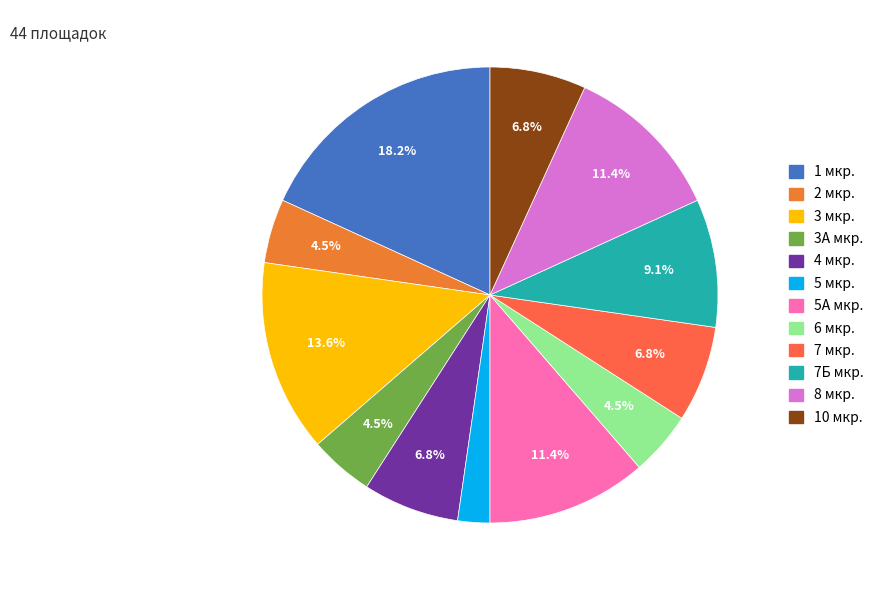

Count the number of slices in the pie.

12